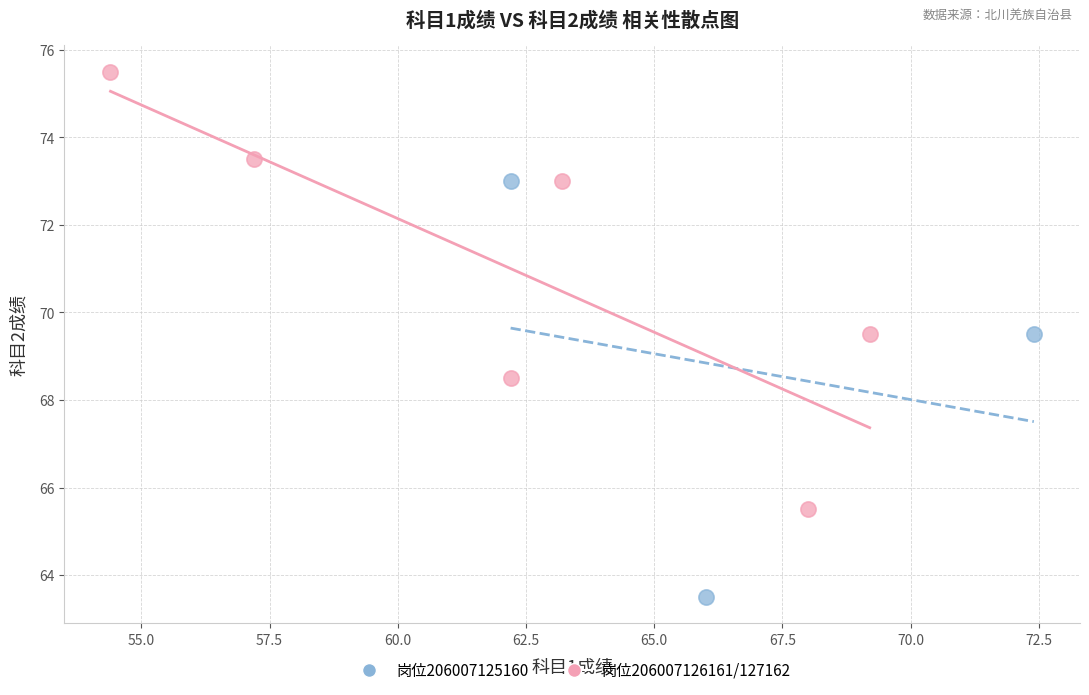

Which series reaches the maximum Y coordinate?

岗位206007126161/127162